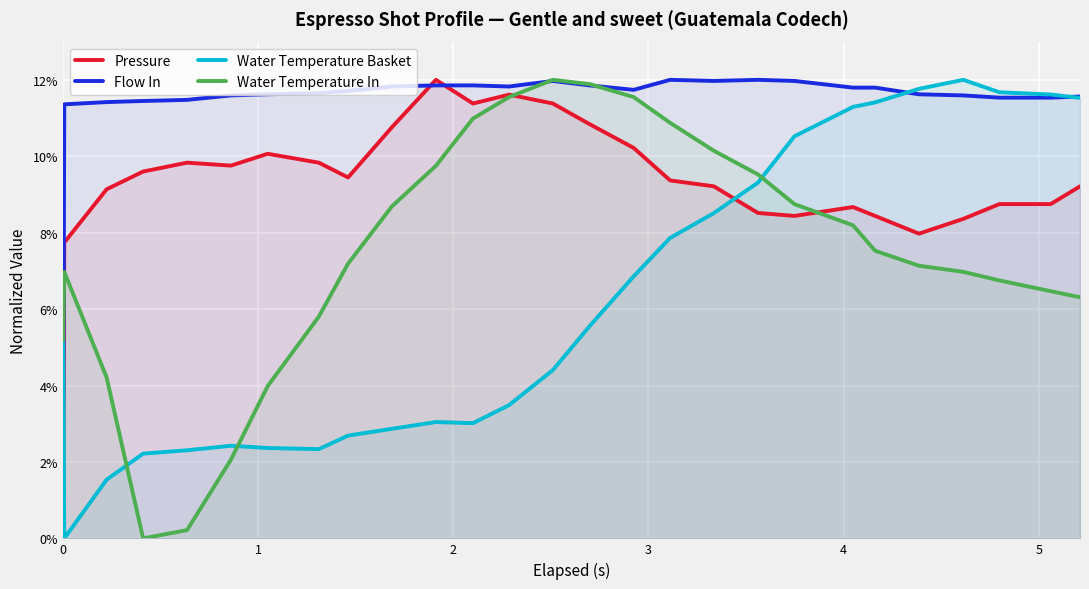

Which series has the largest total across all categories?

Flow In